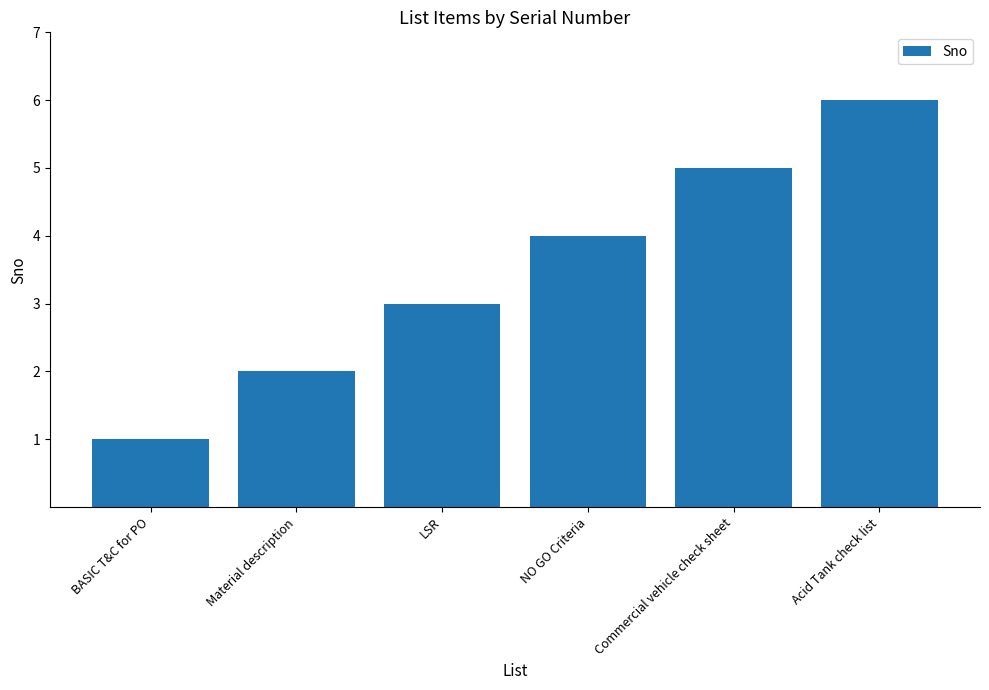

Which label corresponds to the largest value in the chart?

Acid Tank check list